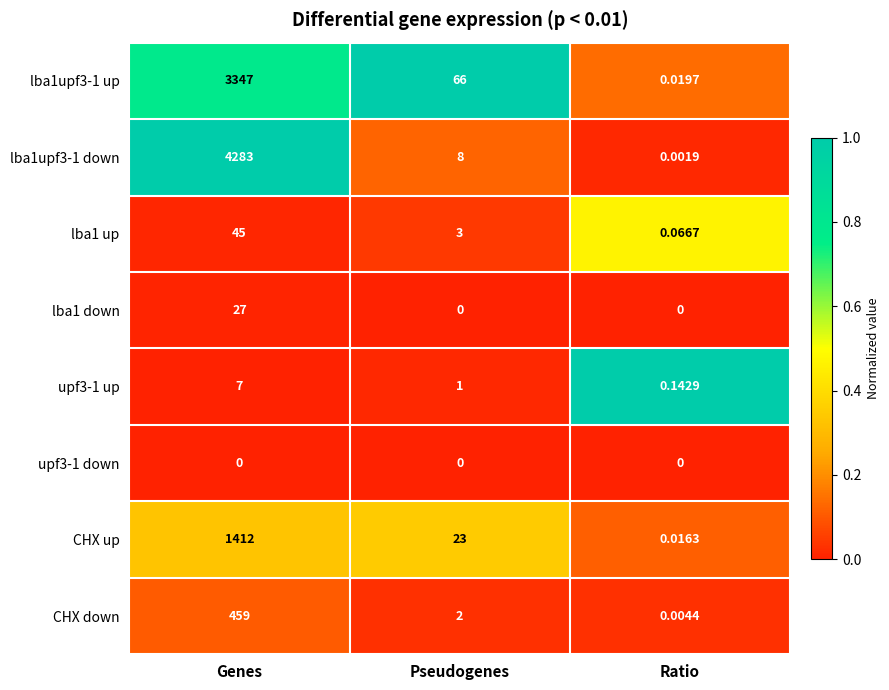

At which label is CHX up closest to 706?

Pseudogenes